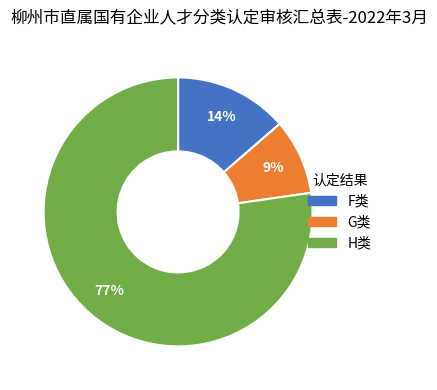

Does any single category account for the majority?

Yes